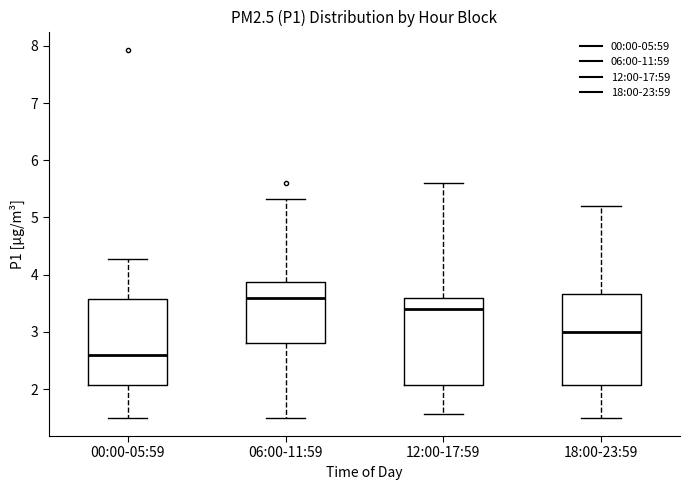

Where does the lower whisker of the box for 18:00-23:59 end on the y-axis? The values are not printed on the chart, so give them approximately, as read against the axis.

1.5